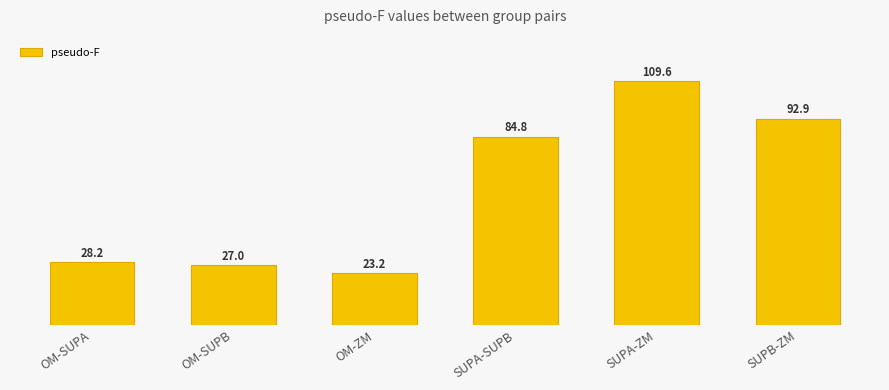

Is it true that the value at SUPA-ZM is 109.6?

True